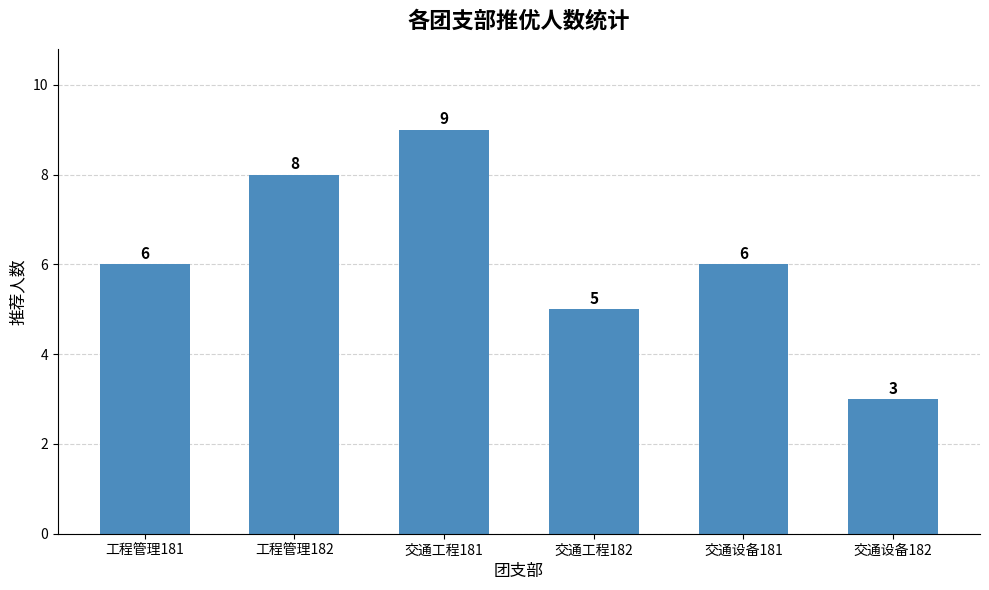

Count the number of categories in the chart.

6